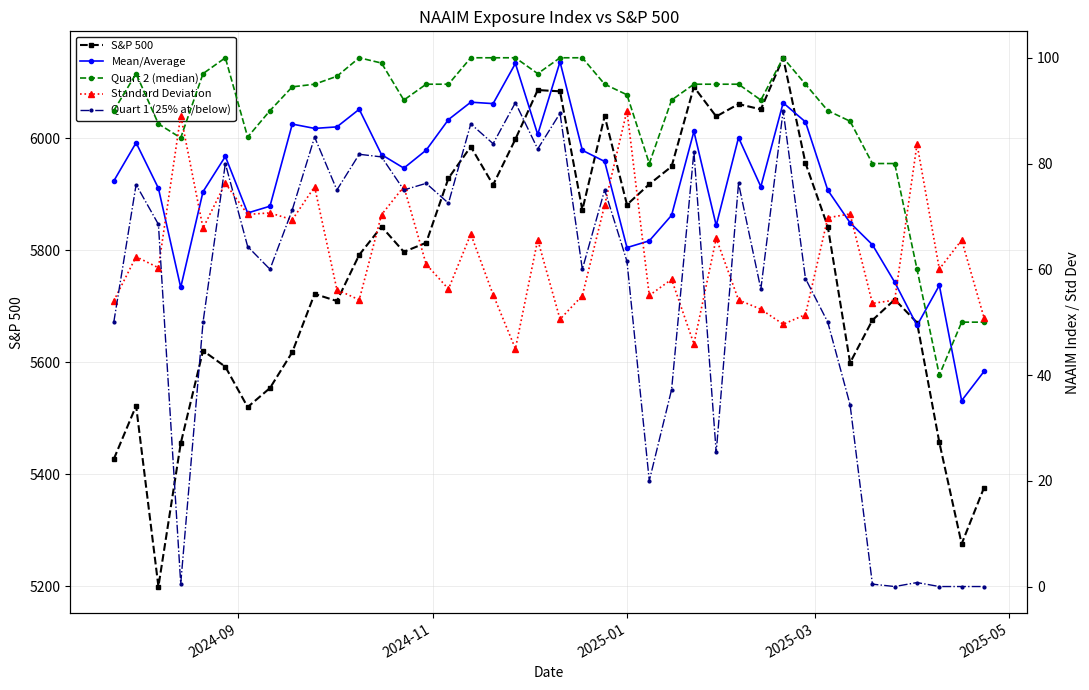

How many data points in S&P 500 are less than 5813?

20